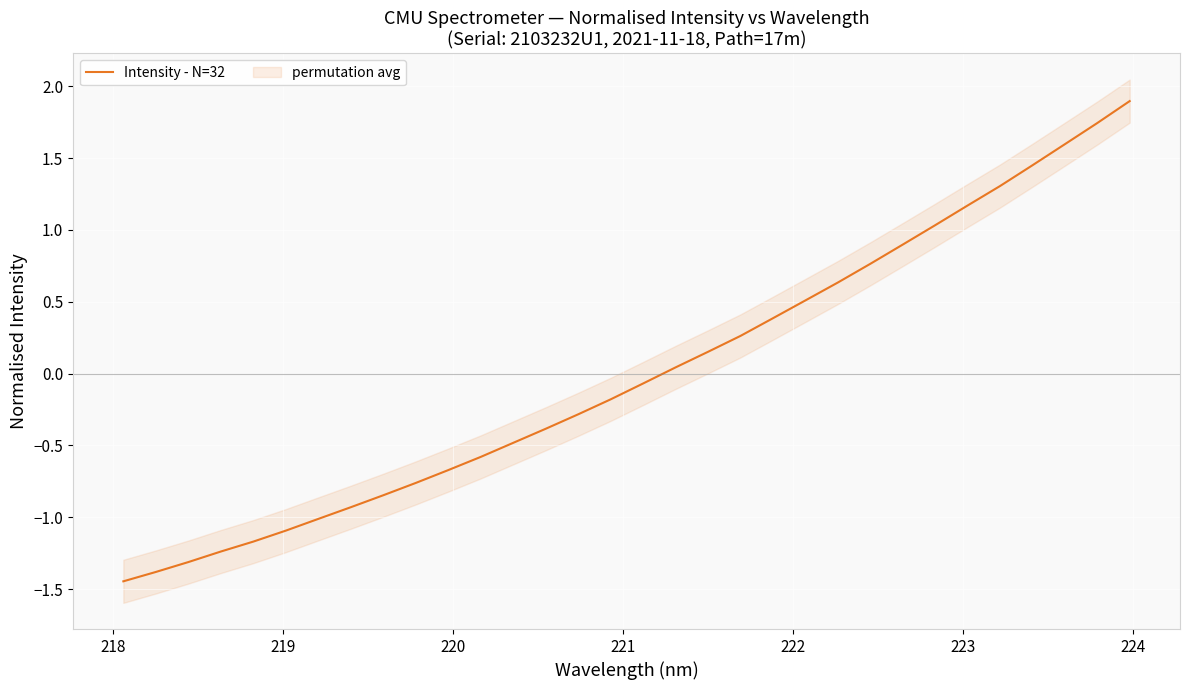

Reading right to left, transcribe all the data shown in this chart.

1.9	1.7	1.6	1.4	1.3	1.2	1.0	0.9	0.8	0.6	0.5	0.4	0.3	0.2	0.0	-0.1	-0.2	-0.3	-0.4	-0.5	-0.6	-0.7	-0.8	-0.8	-0.9	-1.0	-1.1	-1.2	-1.2	-1.3	-1.4	-1.4